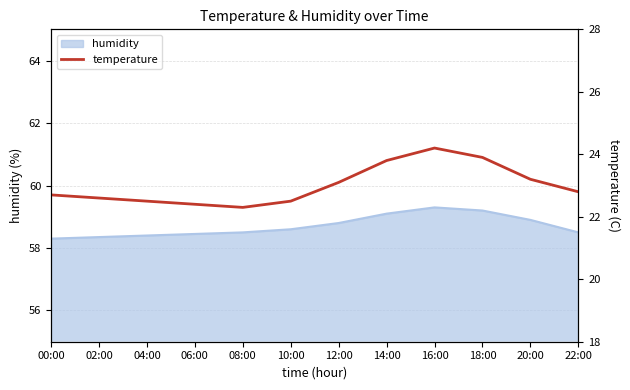

The humidity series shows 88.0 at 20:00. True or false?

False